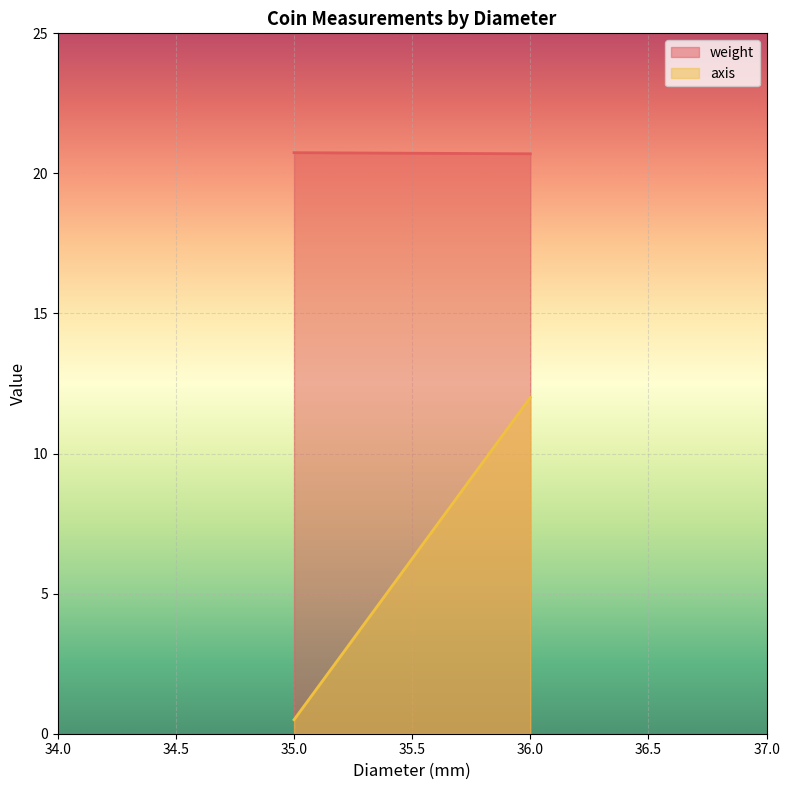

At which category does the chart reach its minimum across all series?

35